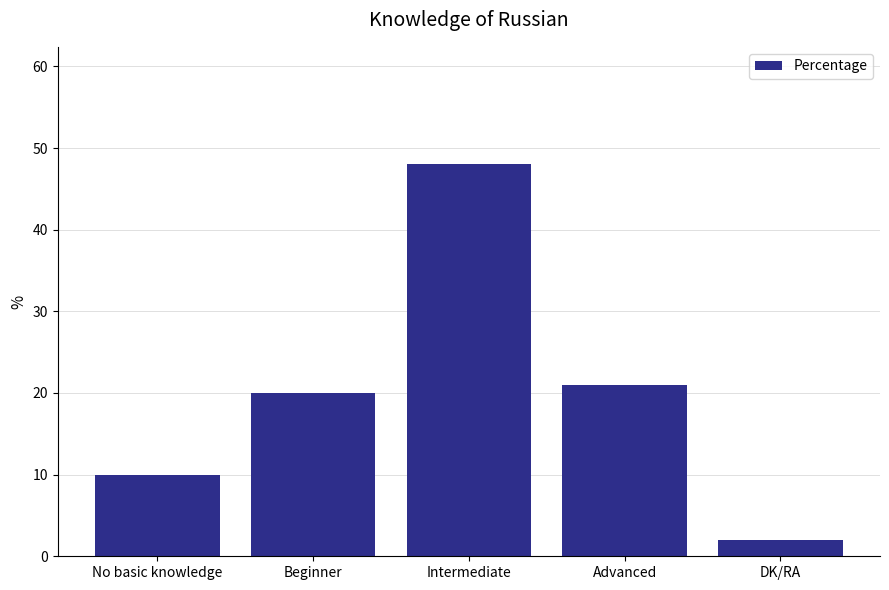

What is the sum of all values?

101